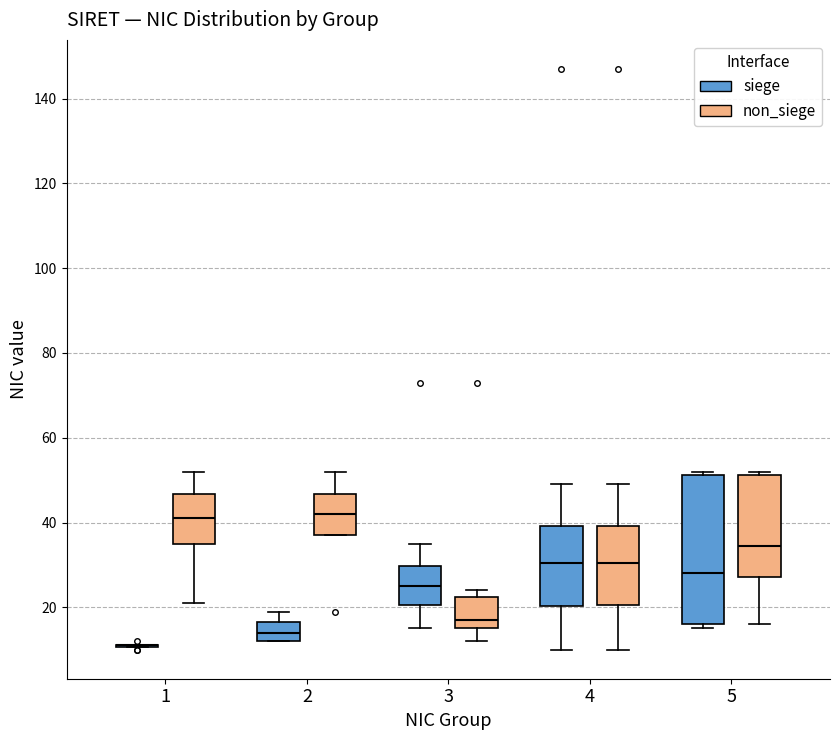

Reading left to right, transcribe this box plot: for each box, give where its median line is, the range the box spans, and where its two whiskers end, as read against the y-axis. The values are not printed on the chart, so give them approximately, as read against the axis.

1 (siege): box collapsed to a line at 12, whiskers 10 to 12
1 (non_siege): median 42, box 36 to 46, whiskers 22 to 52
2 (siege): median 14, box 12 to 16, whiskers 12 to 20
2 (non_siege): median 42, box 38 to 46, whiskers 38 to 52
3 (siege): median 26, box 20 to 30, whiskers 16 to 36
3 (non_siege): median 18, box 16 to 22, whiskers 12 to 24
4 (siege): median 30, box 20 to 40, whiskers 10 to 50
4 (non_siege): median 30, box 20 to 40, whiskers 10 to 50
5 (siege): median 28, box 16 to 52, whiskers 16 (just below the box's lower edge) to 52 (just above the box's upper edge)
5 (non_siege): median 34, box 28 to 52, whiskers 16 to 52 (just above the box's upper edge)